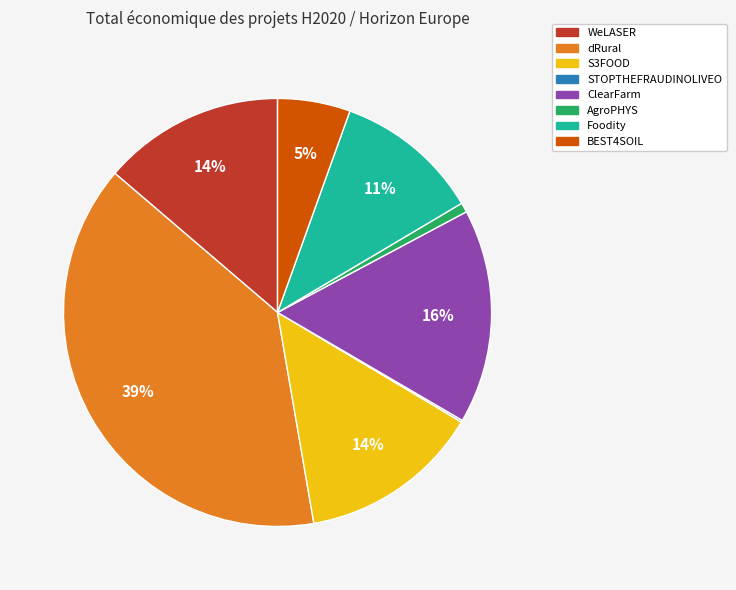

Do Foodity and ClearFarm together represent more than half of the pie?

No